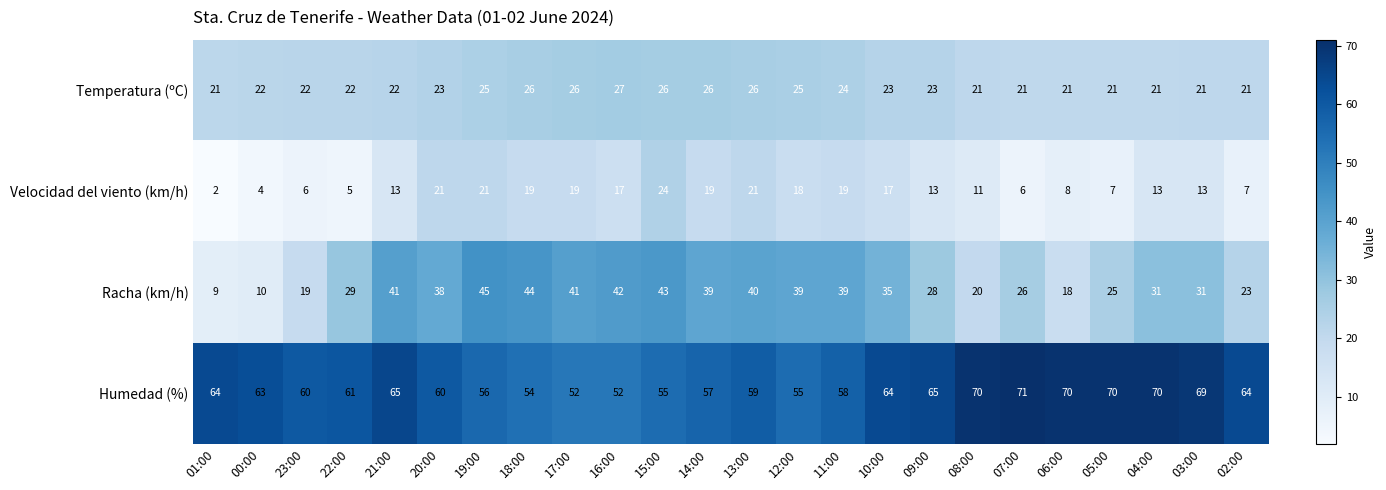

Is it true that Racha (km/h) equals 10 at 00:00?

True